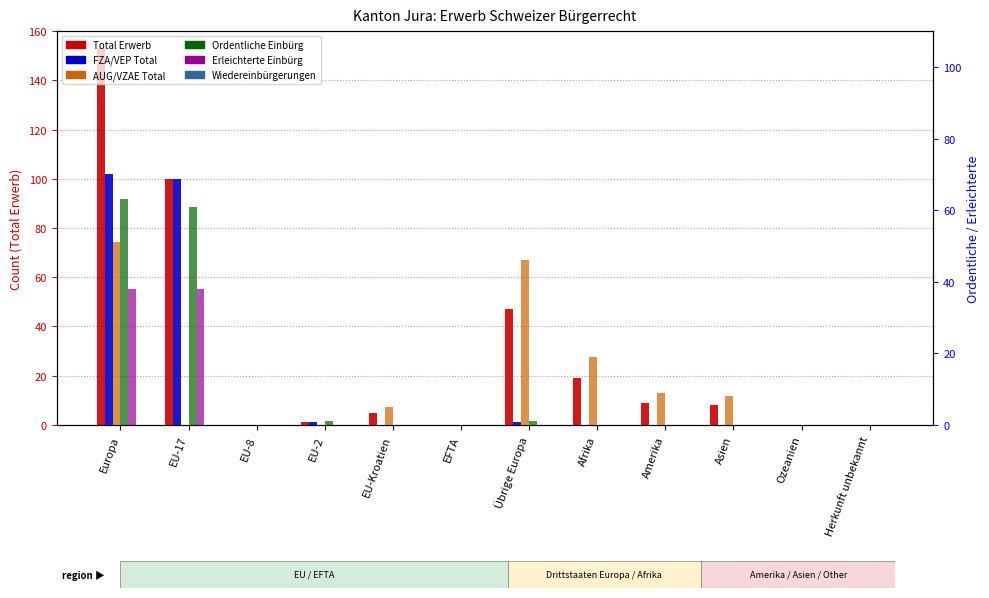

List the series in order of their peak value, lowest first.

Wiedereinbürgerungen, Erleichterte Einbürg, AUG/VZAE Total, Ordentliche Einbürg, FZA/VEP Total, Total Erwerb